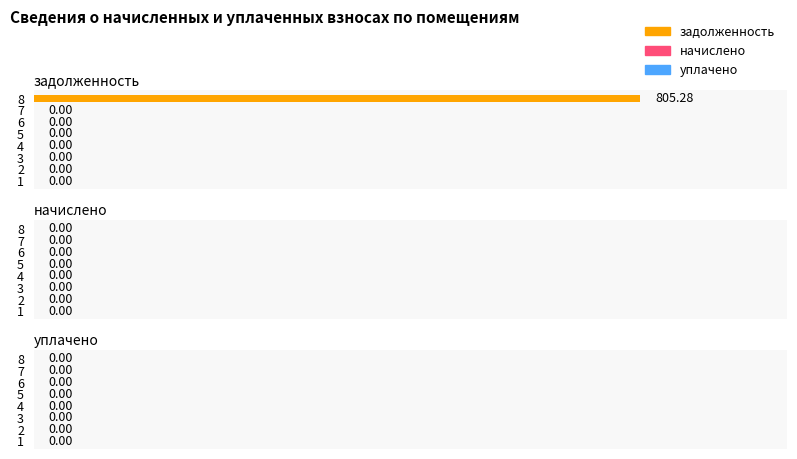

What is the sum of all values?

805.3